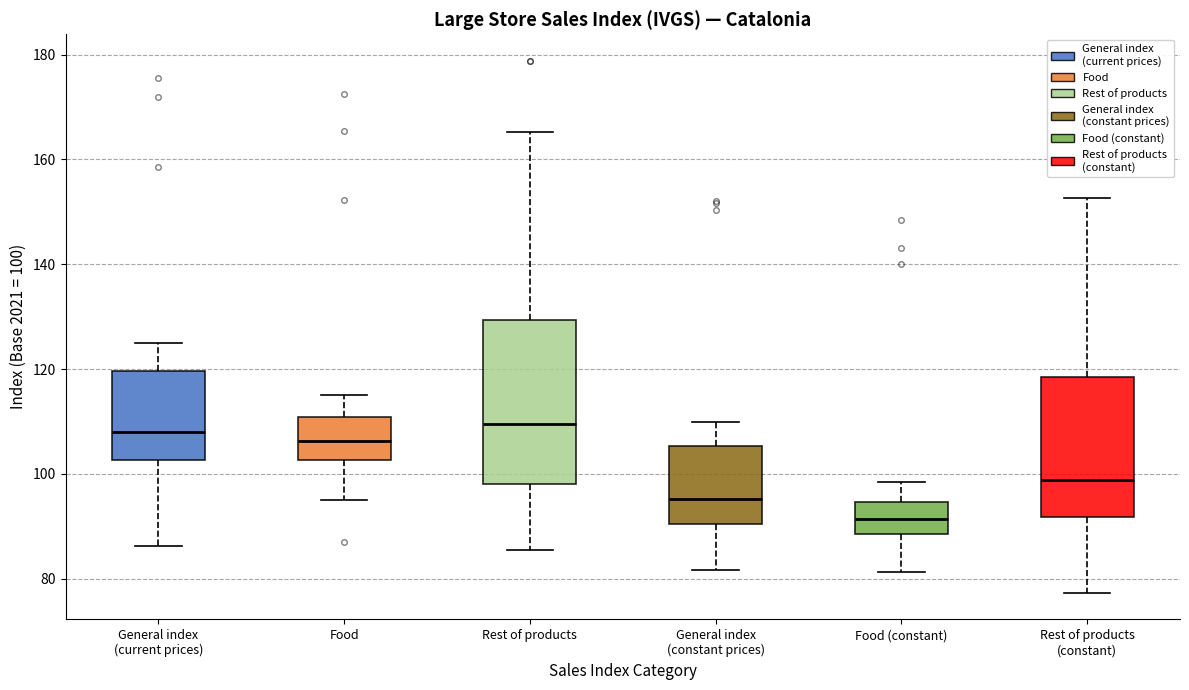

Which box is the tallest, from its lower edge to its upper edge?

Rest of products